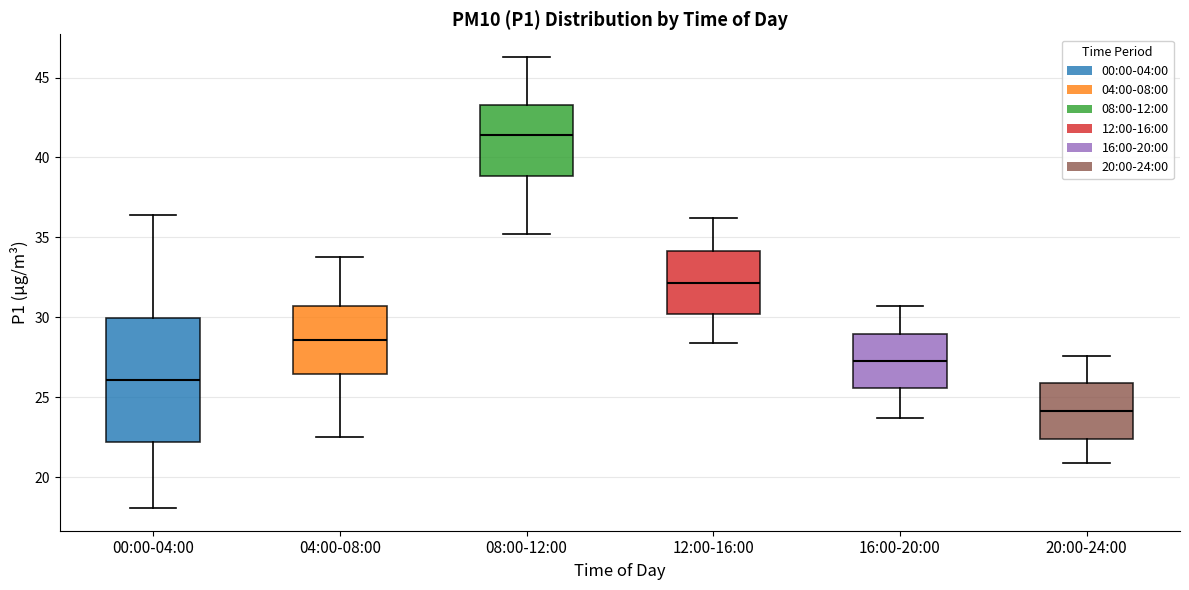

Which box's median line is the highest?

08:00-12:00